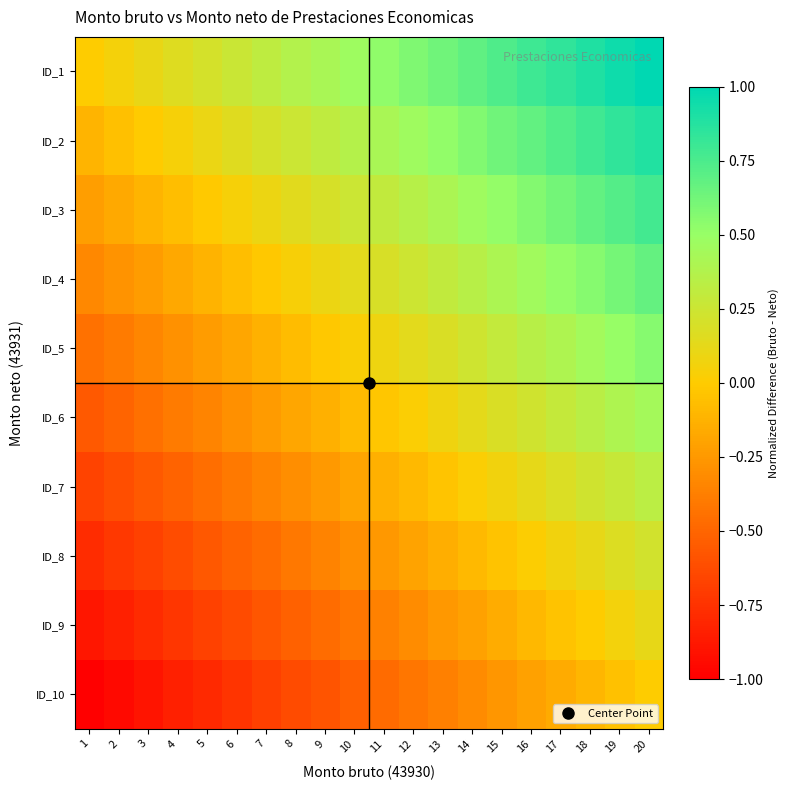

Which series changed the most between 1 and 12?

ID_1